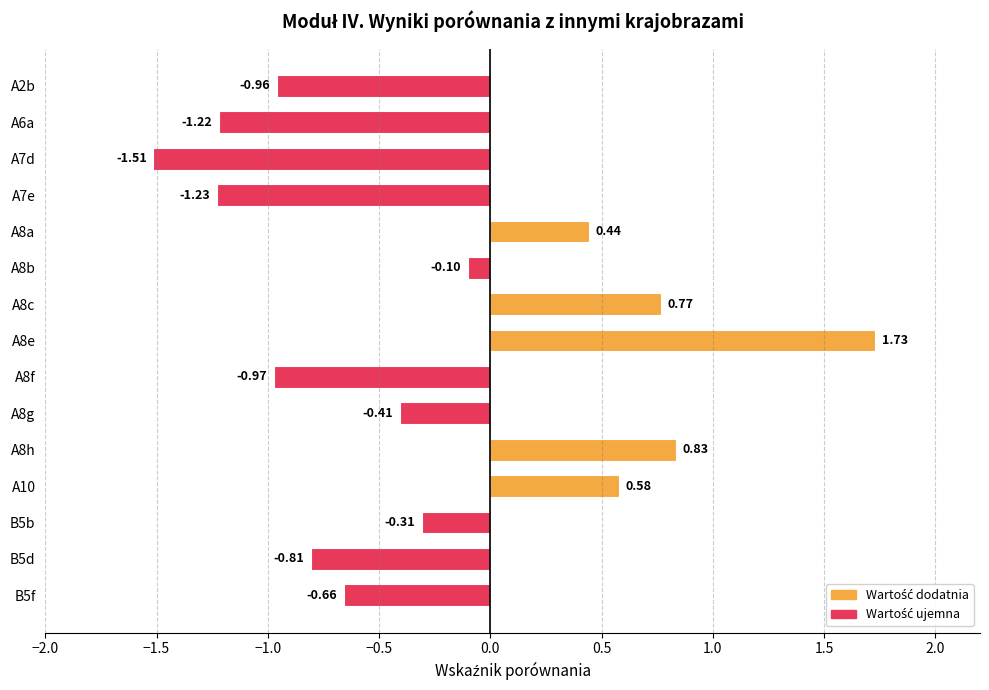

What is the sum of all values?

-3.8